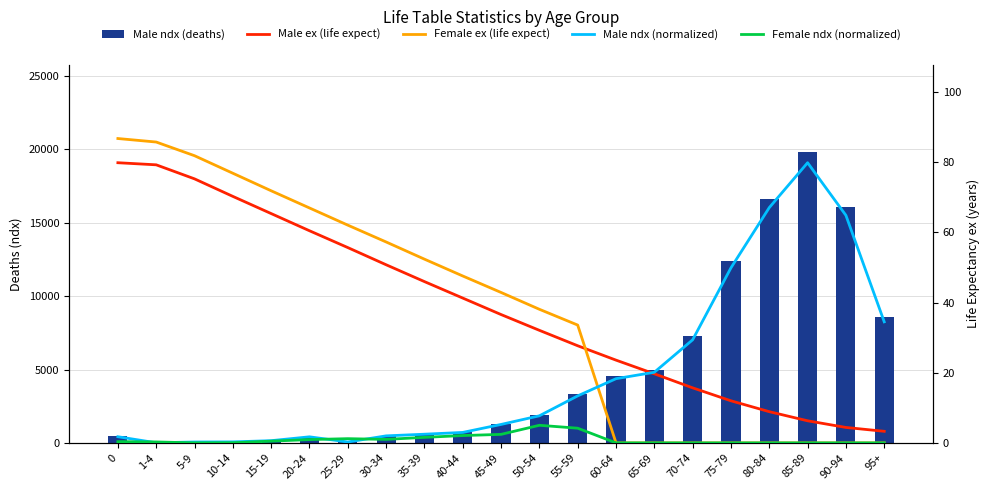

At 40-44, list the series in order from smallest to largest.

Female ndx (normalized), Male ndx (normalized), Male ex (life expect), Female ex (life expect), Male ndx (deaths)